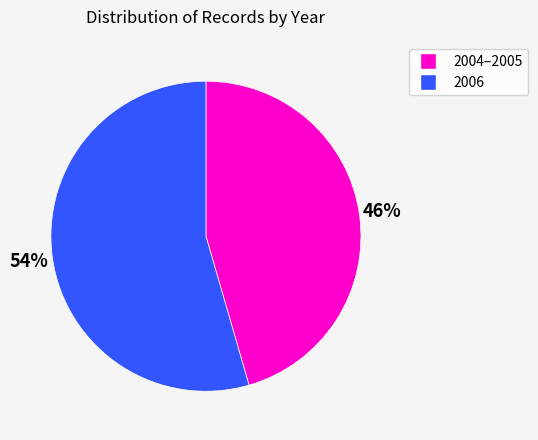

To the nearest percent, what is the combined percentage of 2006 and 2004–2005?

100%